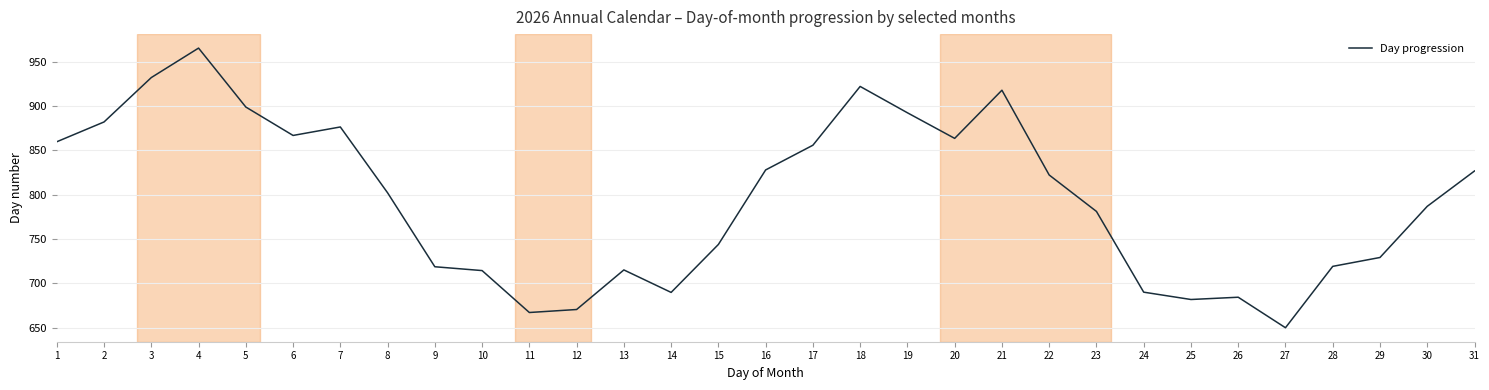

Where is the data nearest to the value 807?

8